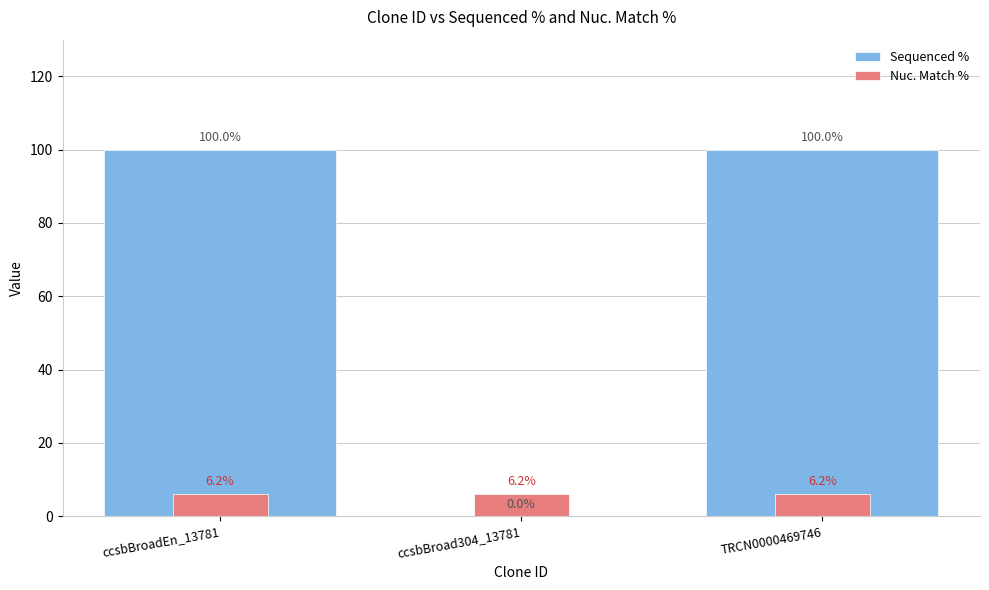

Which series changed the most between ccsbBroadEn_13781 and TRCN0000469746?

Sequenced %